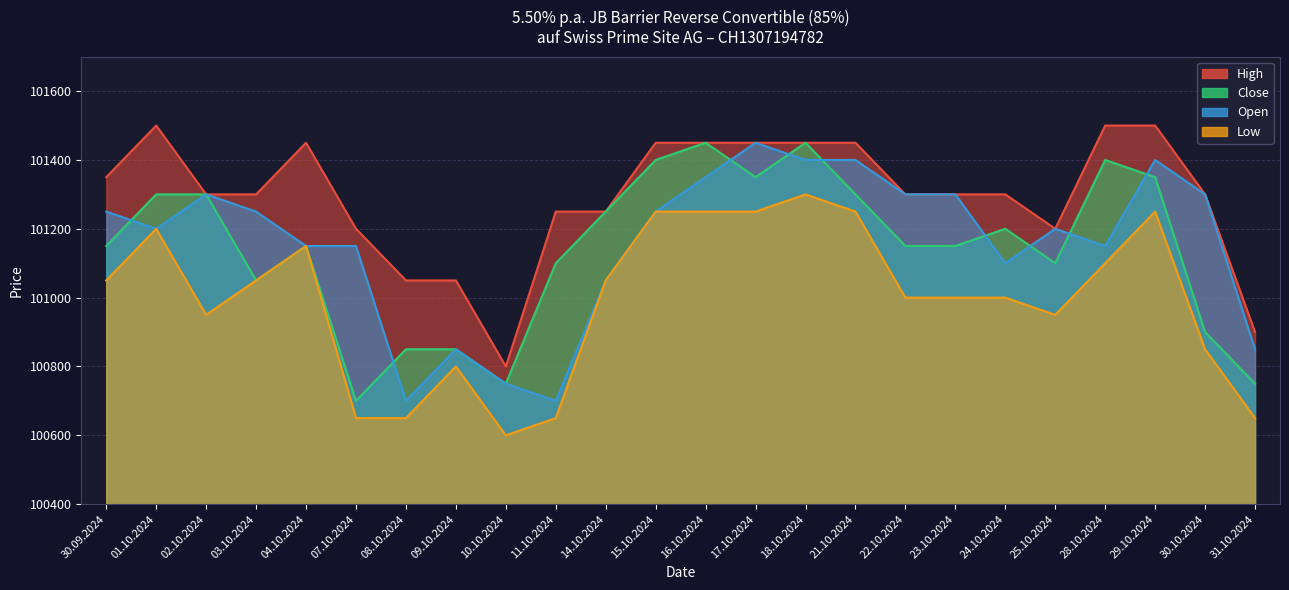

At how many categories does at least one series exceed 101051?

20